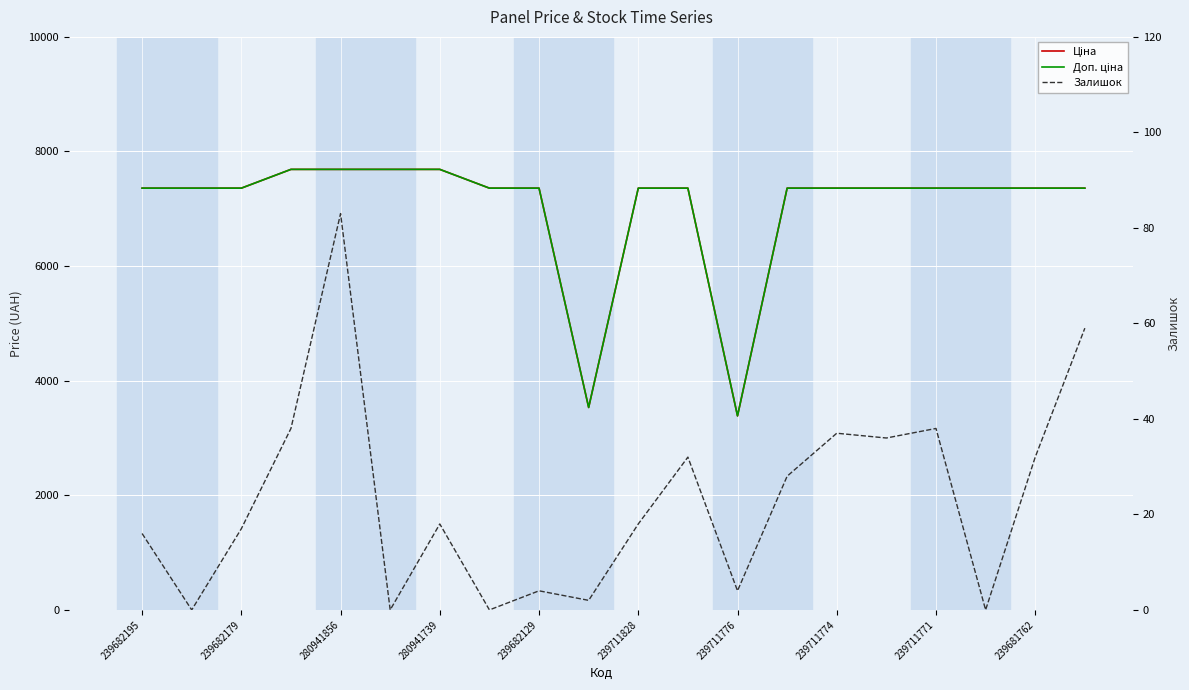

Which series has the largest total across all categories?

Доп. ціна